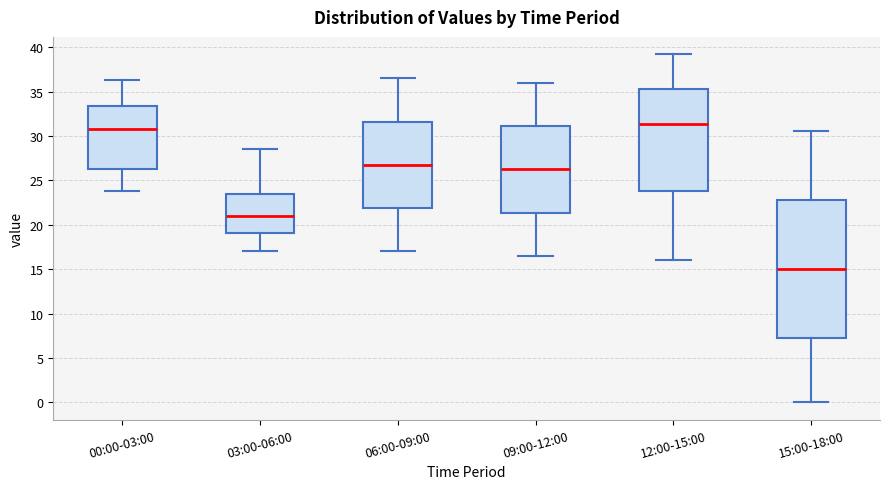

Reading left to right, read every box against the y-axis: the position of its median line, the range the box covers, and the ends of its whiskers. The values are not printed on the chart, so give them approximately, as read against the axis.

00:00-03:00: median 31.0, box 26.5 to 33.5, whiskers 24.0 to 36.5
03:00-06:00: median 21.0, box 19.0 to 23.5, whiskers 17.0 to 28.5
06:00-09:00: median 27.0, box 22.0 to 31.5, whiskers 17.0 to 36.5
09:00-12:00: median 26.5, box 21.5 to 31.0, whiskers 16.5 to 36.0
12:00-15:00: median 31.5, box 24.0 to 35.5, whiskers 16.0 to 39.0
15:00-18:00: median 15.0, box 7.0 to 23.0, whiskers 0.0 to 30.5